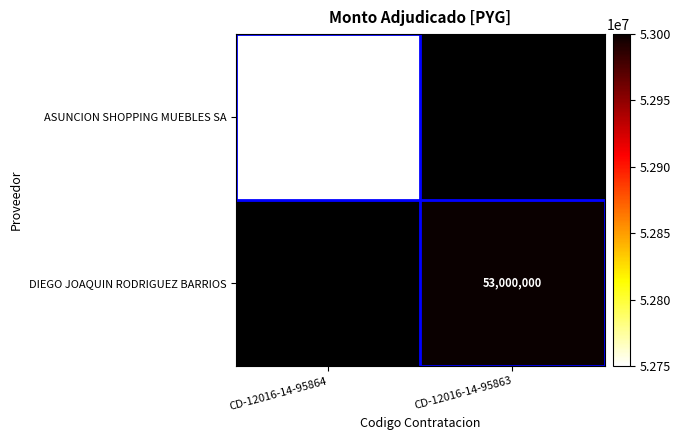

At how many categories does at least one series exceed 52898793?

1